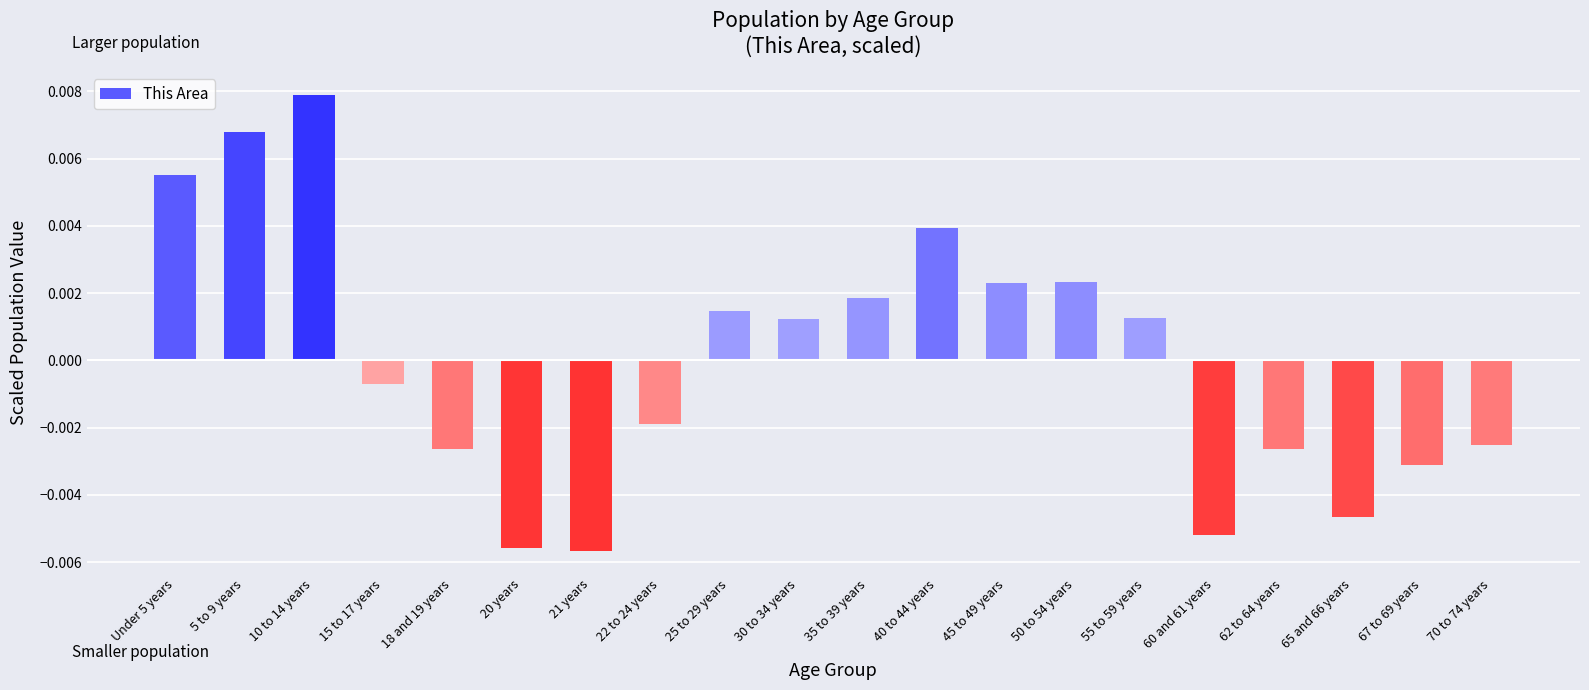

What is the label of the 11th bar from the right?

30 to 34 years